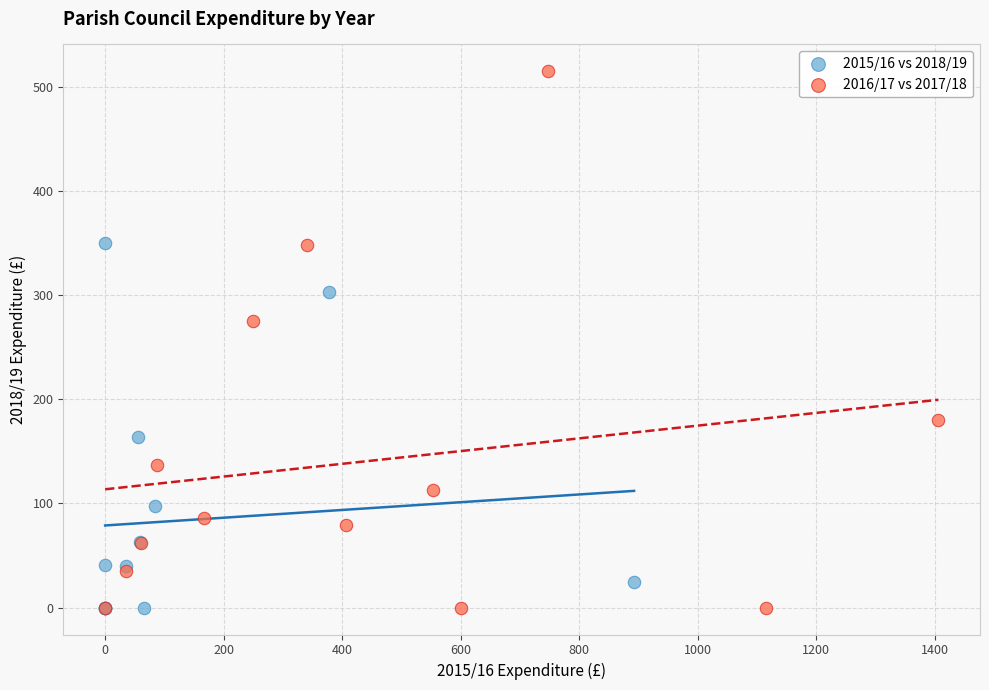

Which series contains the highest Y value?

2016/17 vs 2017/18